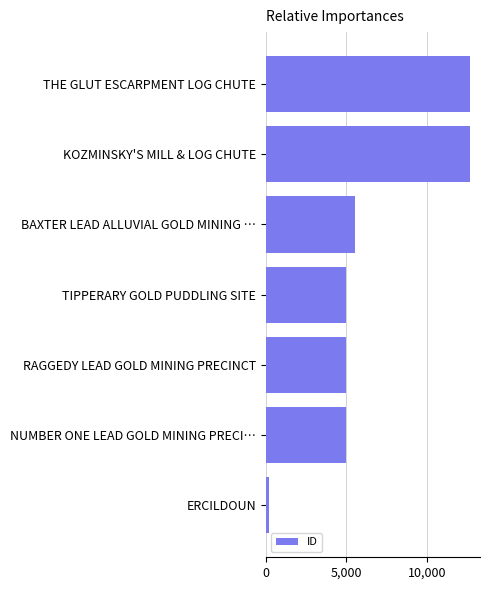

What is the difference between the second highest and second lowest values?

7671